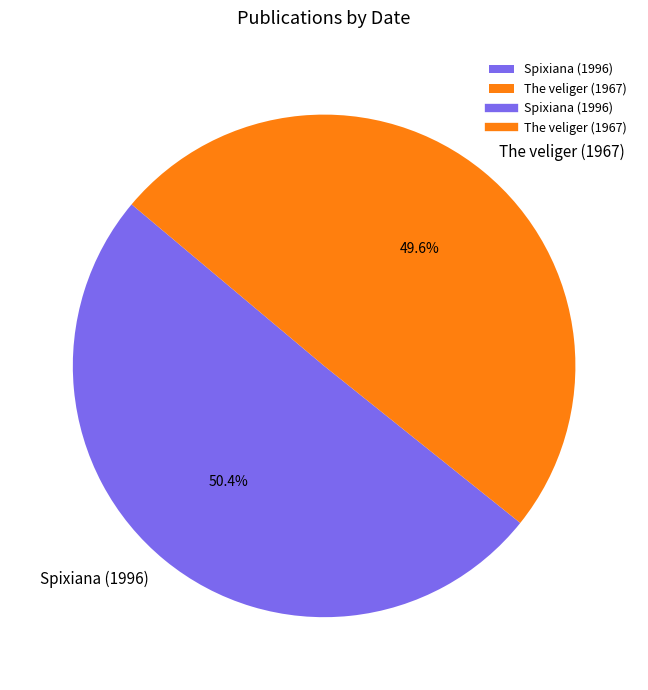

Which has a higher value, Spixiana (1996) or The veliger (1967)?

Spixiana (1996)